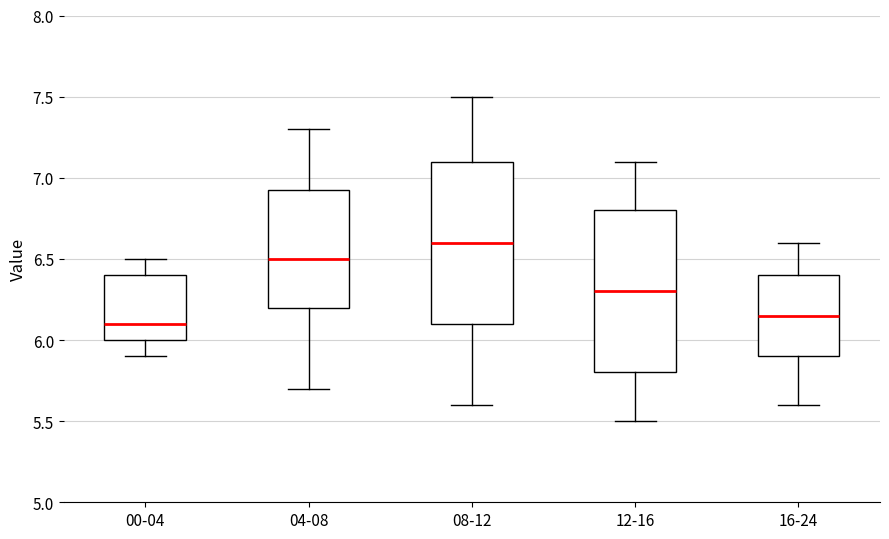

Where is the lower edge of the box for 00-04 on the y-axis? The values are not printed on the chart, so give them approximately, as read against the axis.

6.00